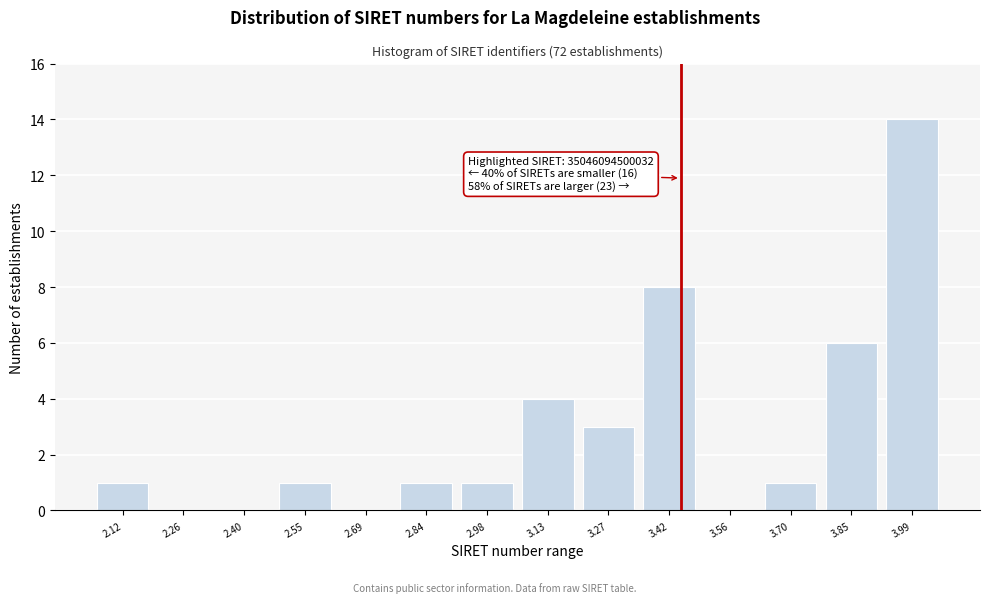

Reading left to right, what are all the values shown in this chart?

2.12=1	2.26=0	2.40=0	2.55=1	2.69=0	2.84=1	2.98=1	3.13=4	3.27=3	3.42=8	3.56=0	3.70=1	3.85=6	3.99=14